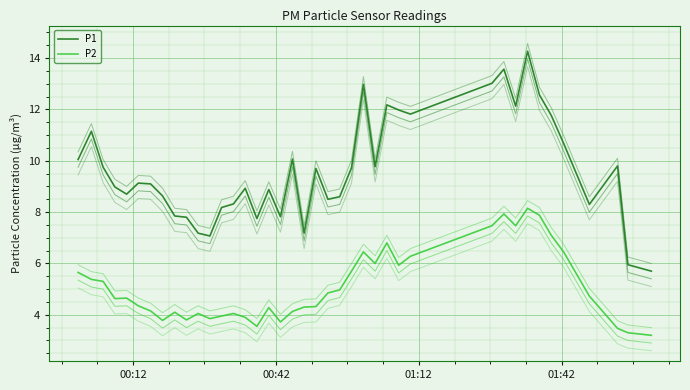

How many lines are shown in the chart?

8